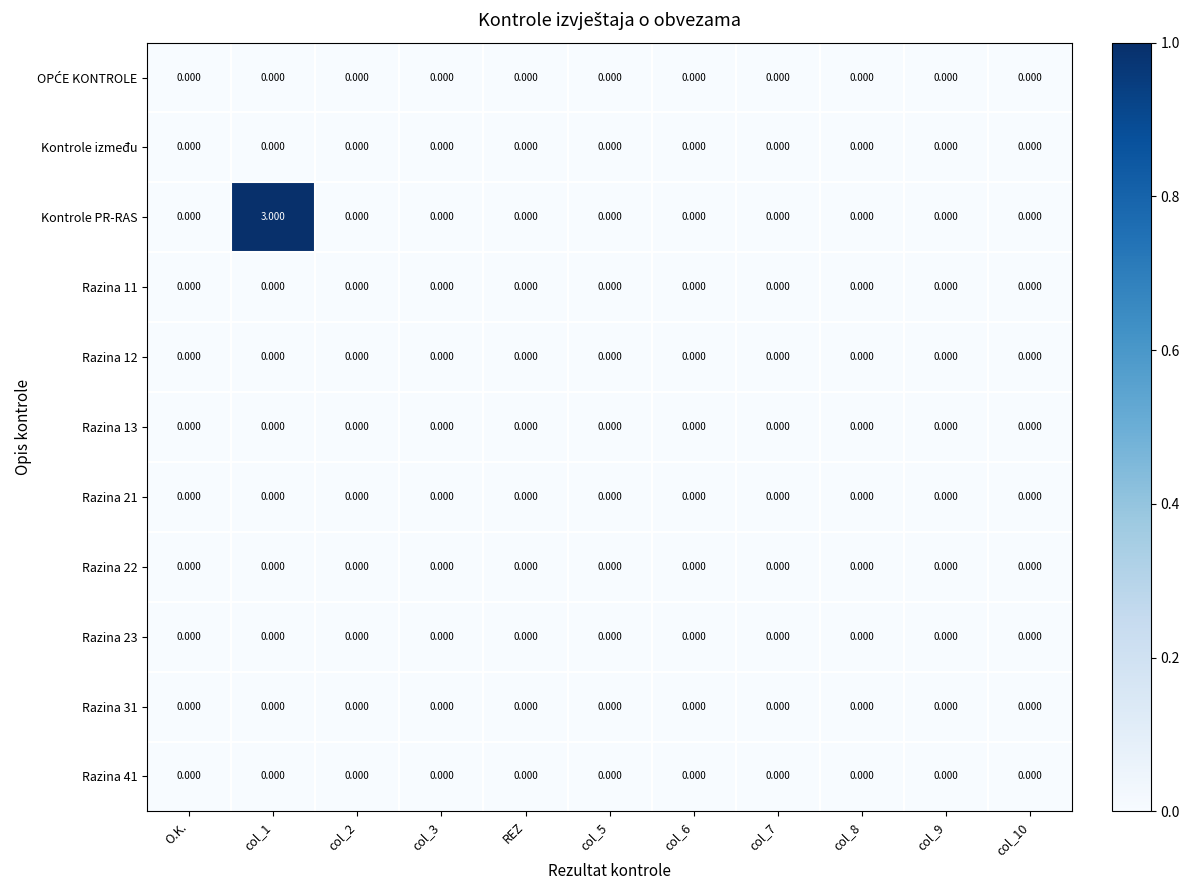

Which series has the widest spread of values?

Kontrole PR-RAS